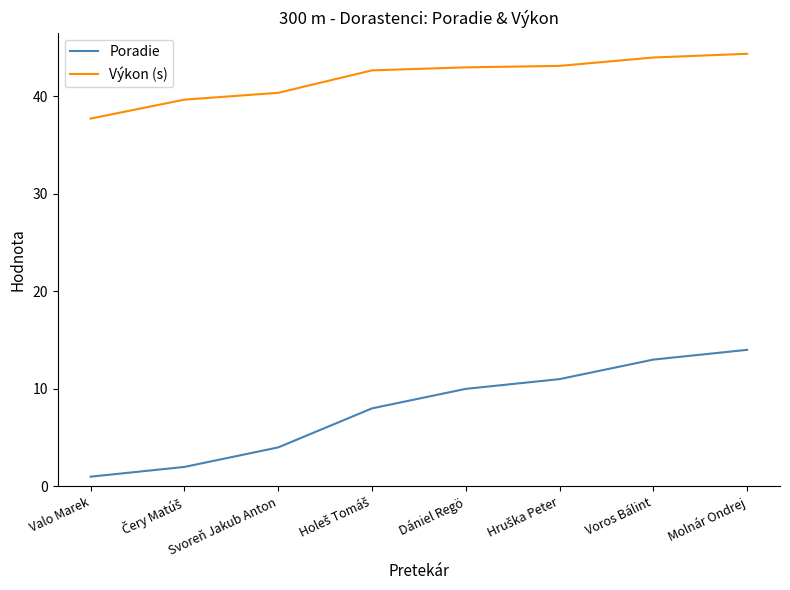

Which series has the largest total across all categories?

Výkon (s)